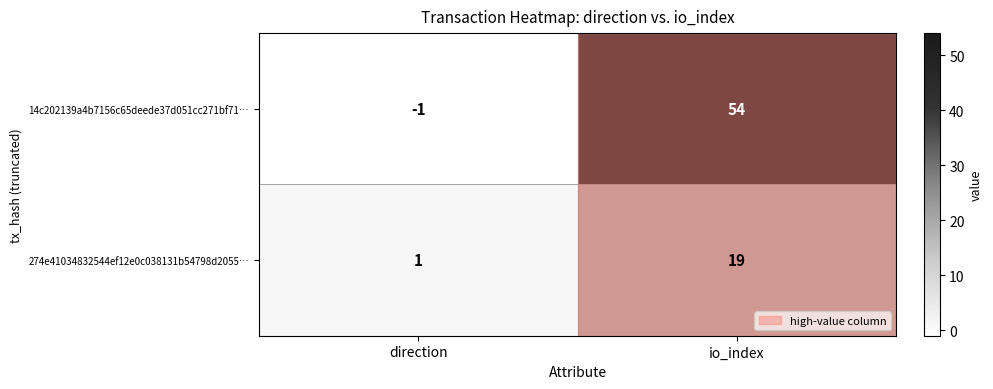

The 14c202139a4b7156c65deede37d051cc271bf71… series shows -2 at direction. True or false?

False